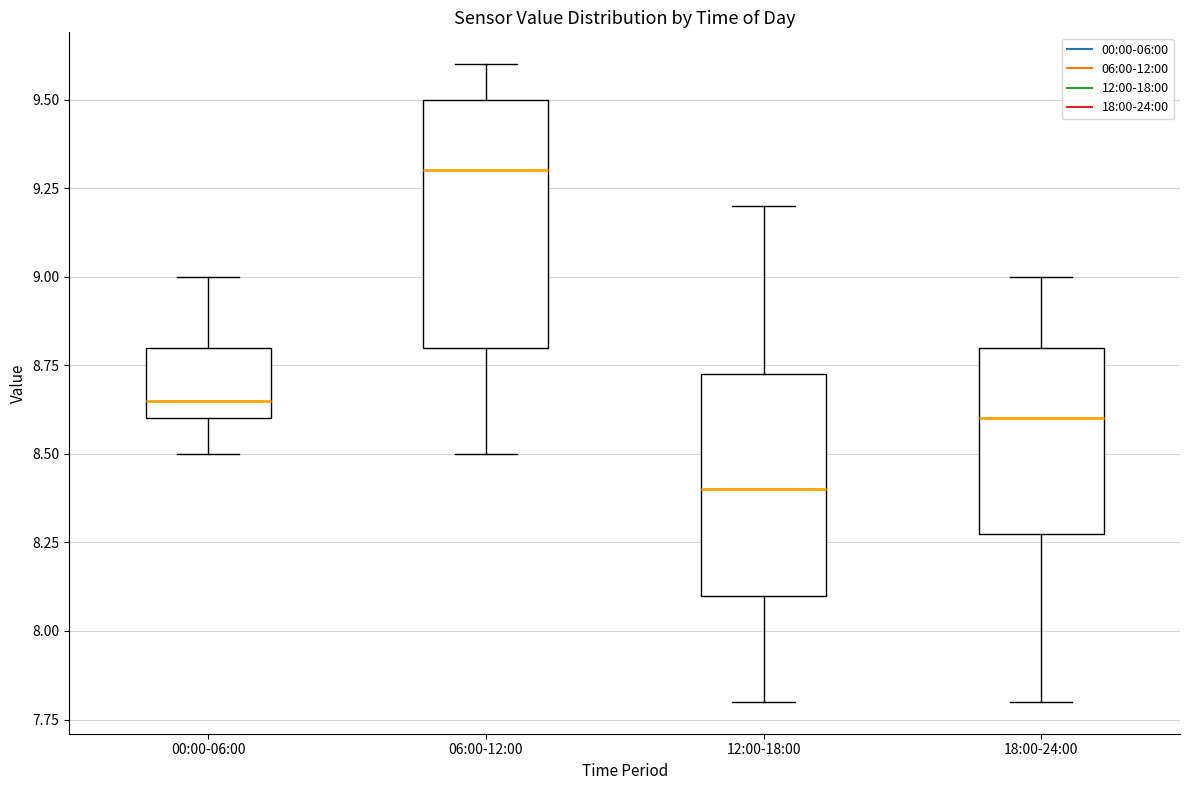

Which box is the tallest, from its lower edge to its upper edge?

06:00-12:00